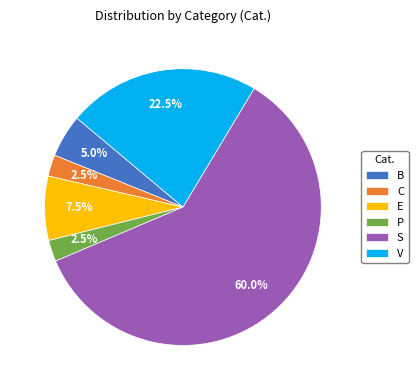

True or false: B accounts for 18% of the total.

False